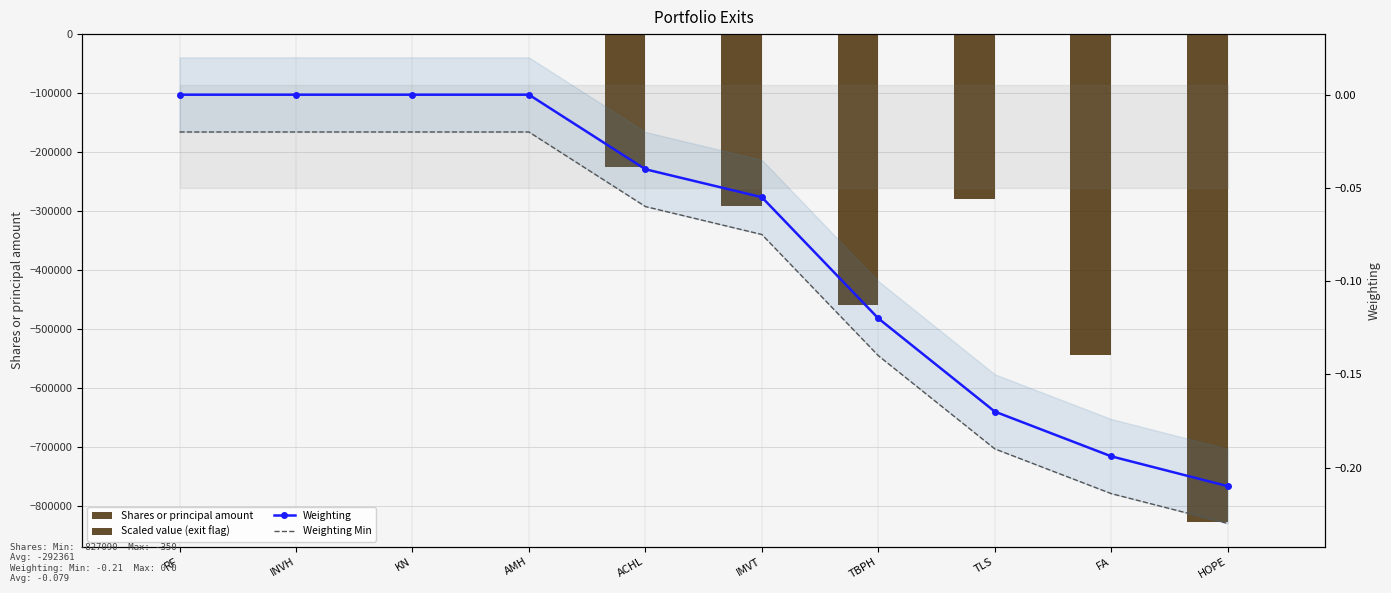

At which category is the sum across all series the highest?

INVH